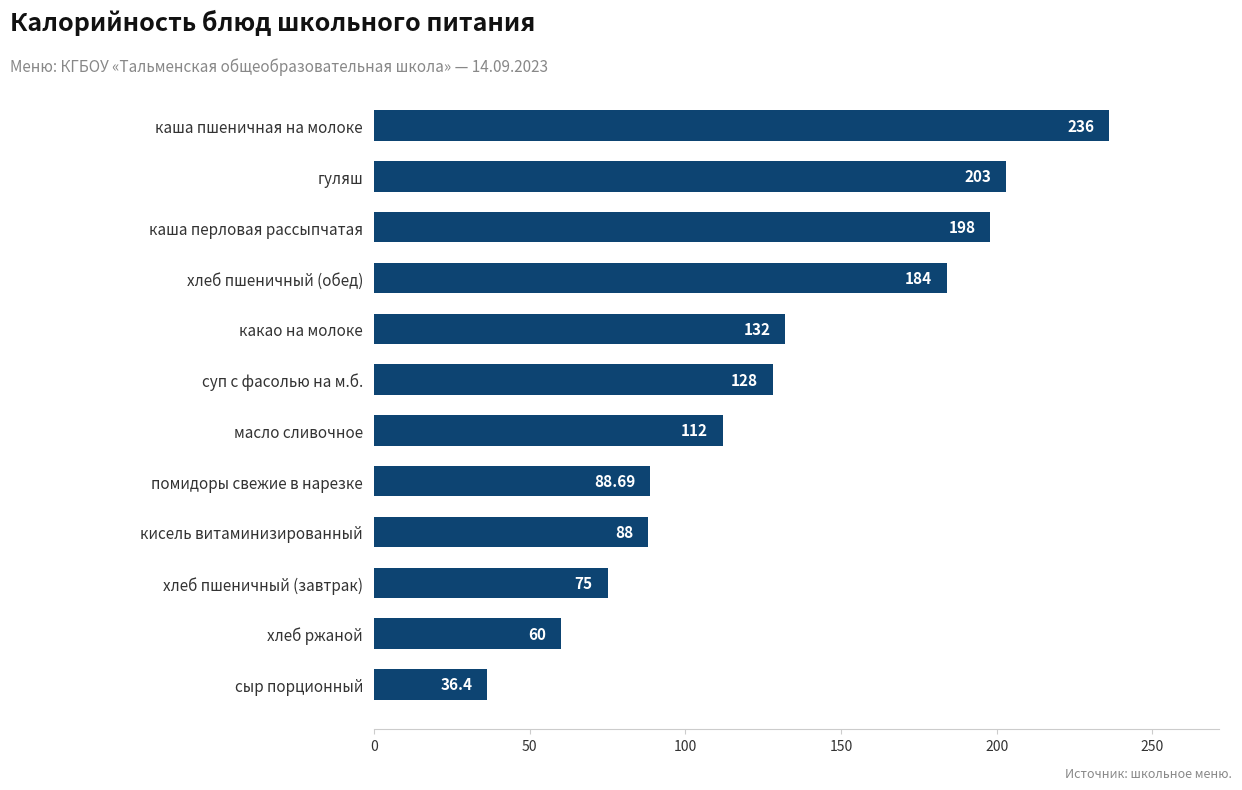

How many data points does each series have?

12